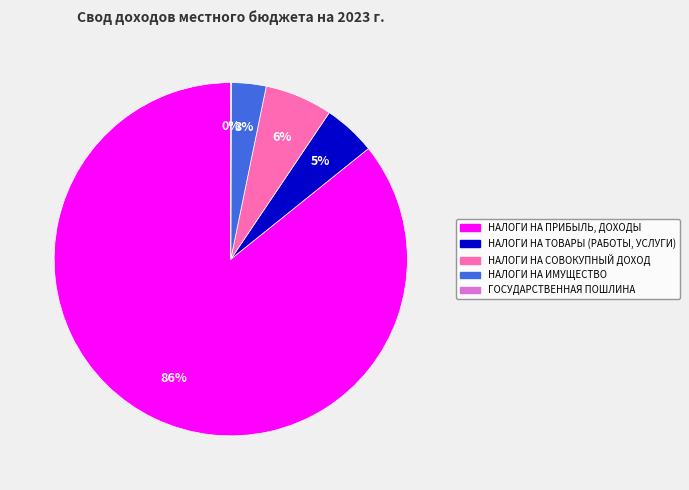

Is the sum of НАЛОГИ НА ПРИБЫЛЬ, ДОХОДЫ and НАЛОГИ НА СОВОКУПНЫЙ ДОХОД greater than half?

Yes